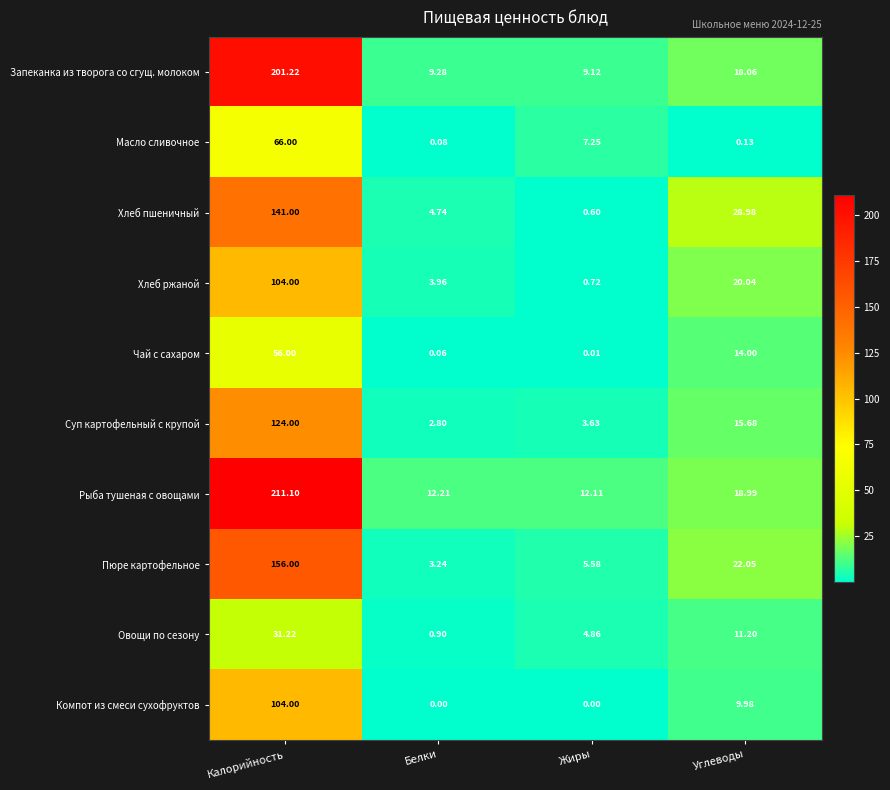

Which series has the largest total across all categories?

Рыба тушеная с овощами